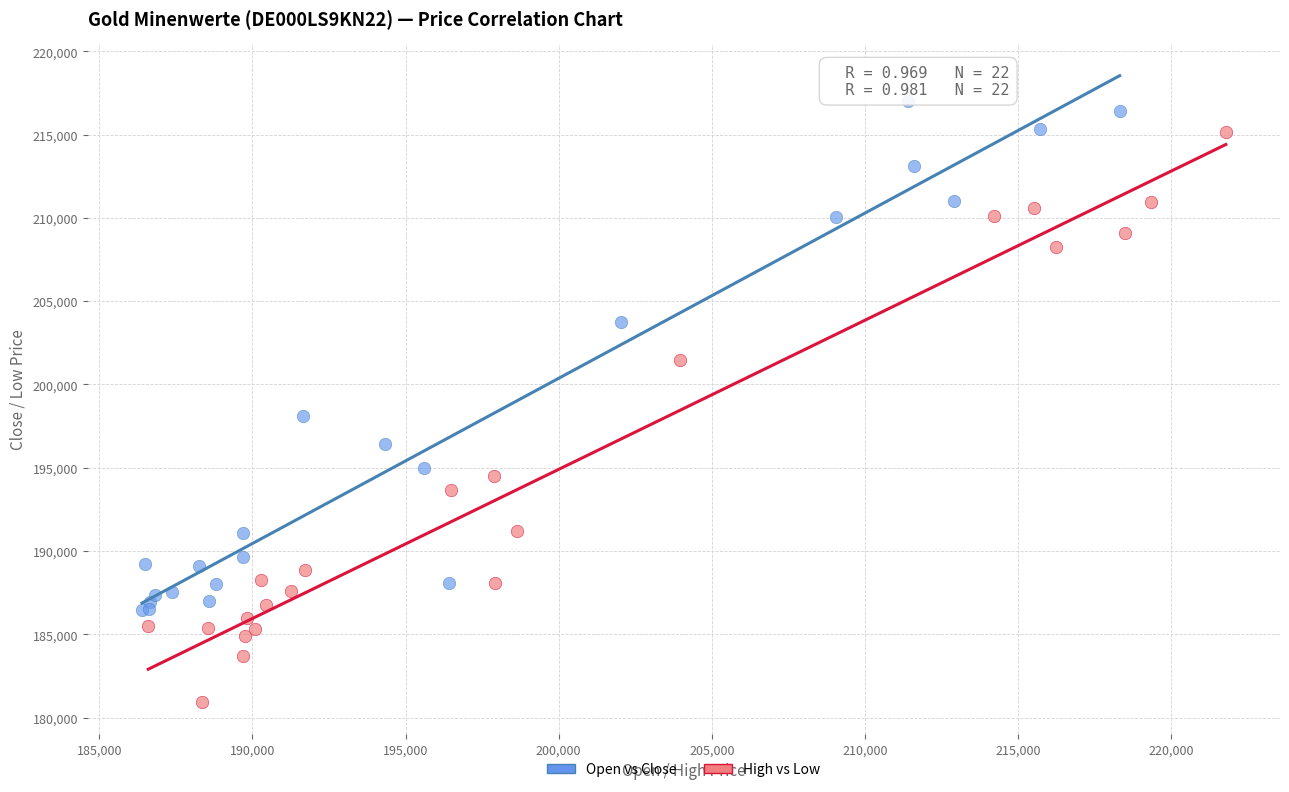

Which series contains the highest Y value?

Open vs Close